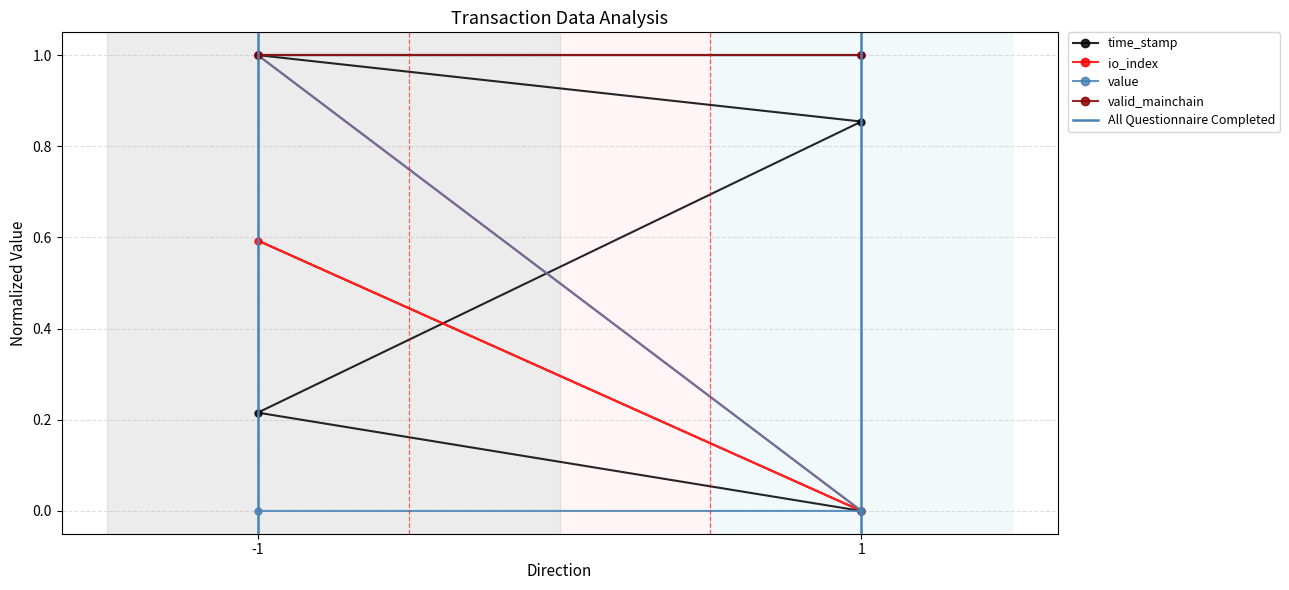

True or false: time_stamp has more than 1 interior local peaks.

False